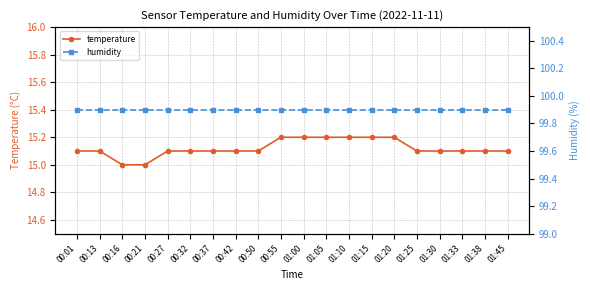

At which category does the chart reach its minimum across all series?

00:16